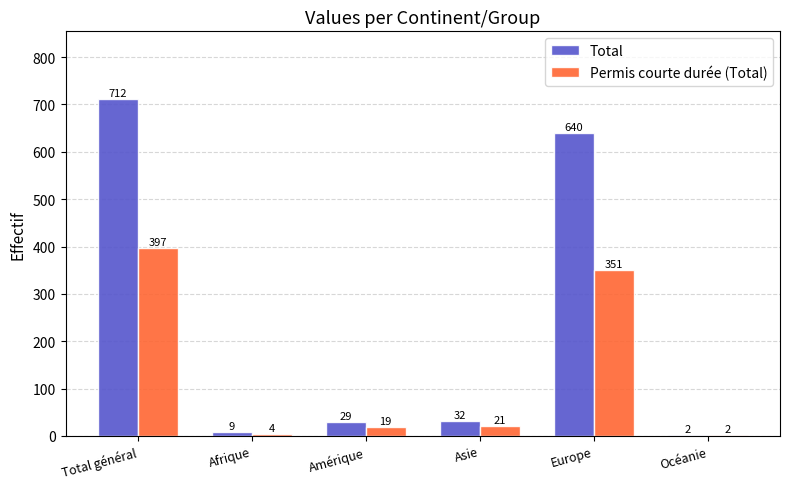

Reading left to right, list all the values displayed in this chart.

Total: 712	9	29	32	640	2
Permis courte durée (Total): 397	4	19	21	351	2